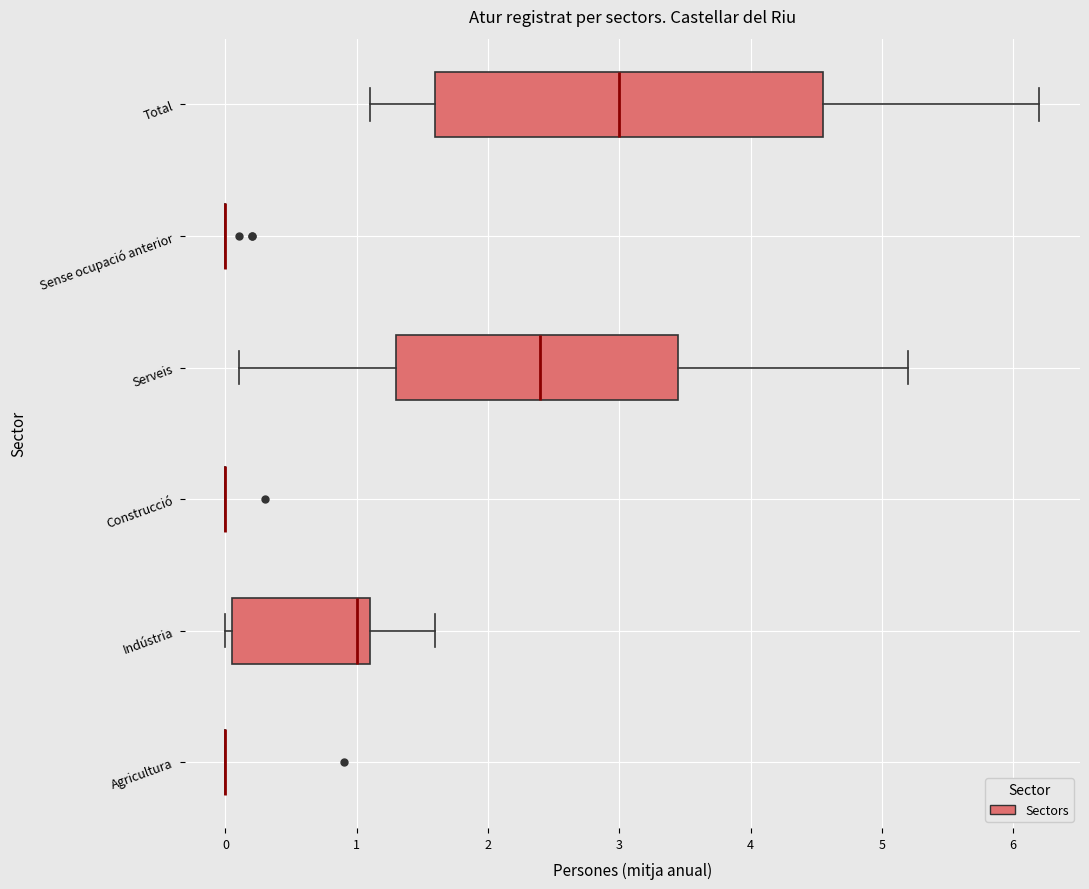

Reading bottom to top, read every box against the x-axis: the position of its median line, the range the box covers, and the ends of its whiskers. The values are not printed on the chart, so give them approximately, as read against the axis.

Agricultura: box collapsed to a line at 0.0, whiskers 0.0 to 0.0
Indústria: median 1.0, box 0.1 to 1.1, whiskers 0.0 to 1.6
Construcció: box collapsed to a line at 0.0, whiskers 0.0 to 0.0
Serveis: median 2.4, box 1.3 to 3.5, whiskers 0.1 to 5.2
Sense ocupació anterior: box collapsed to a line at 0.0, whiskers 0.0 to 0.0
Total: median 3.0, box 1.6 to 4.6, whiskers 1.1 to 6.2